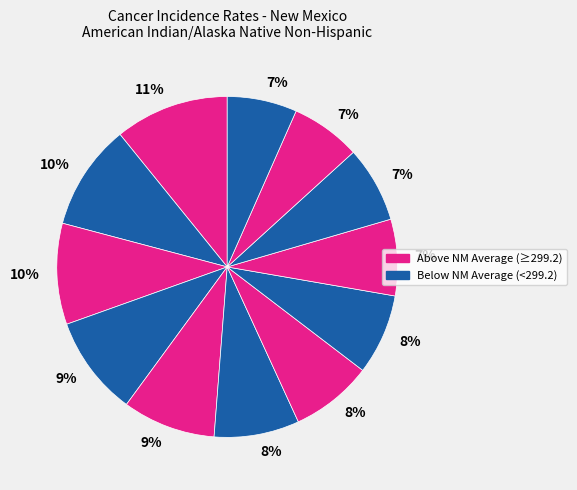

How many segments does this pie chart have?

12